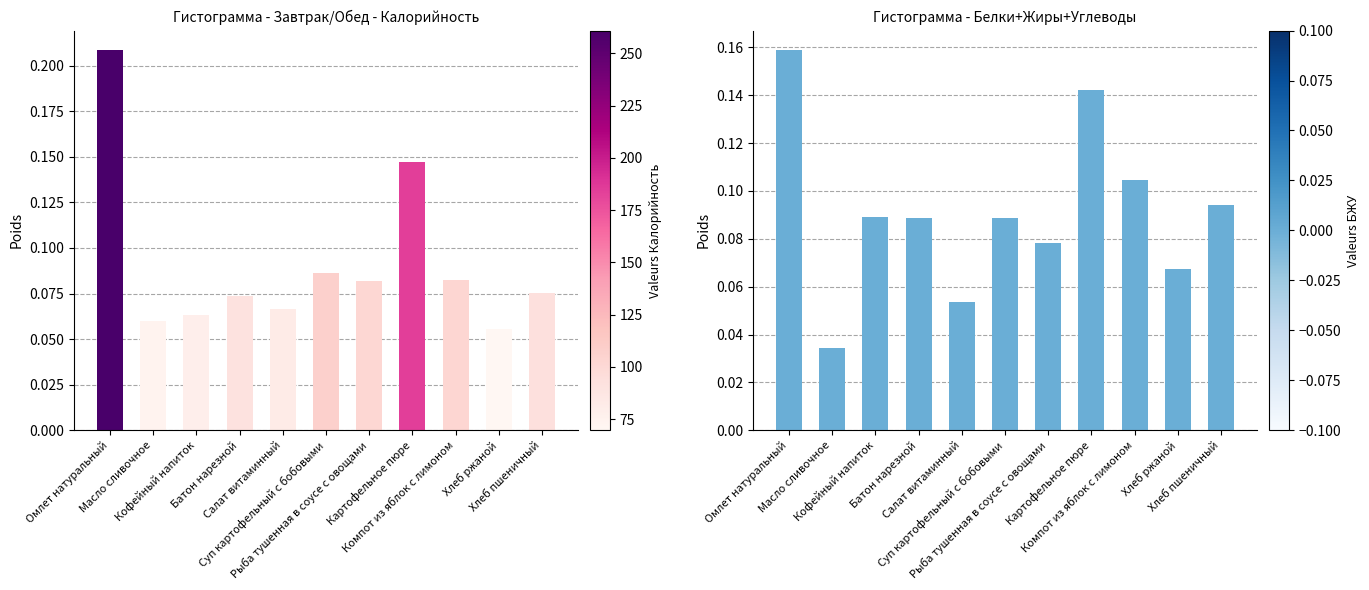

At which category does the chart reach its peak across all series?

Омлет натуральный